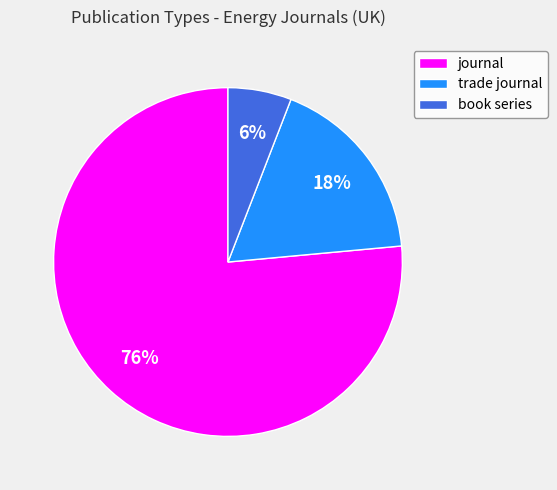

How many segments does this pie chart have?

3